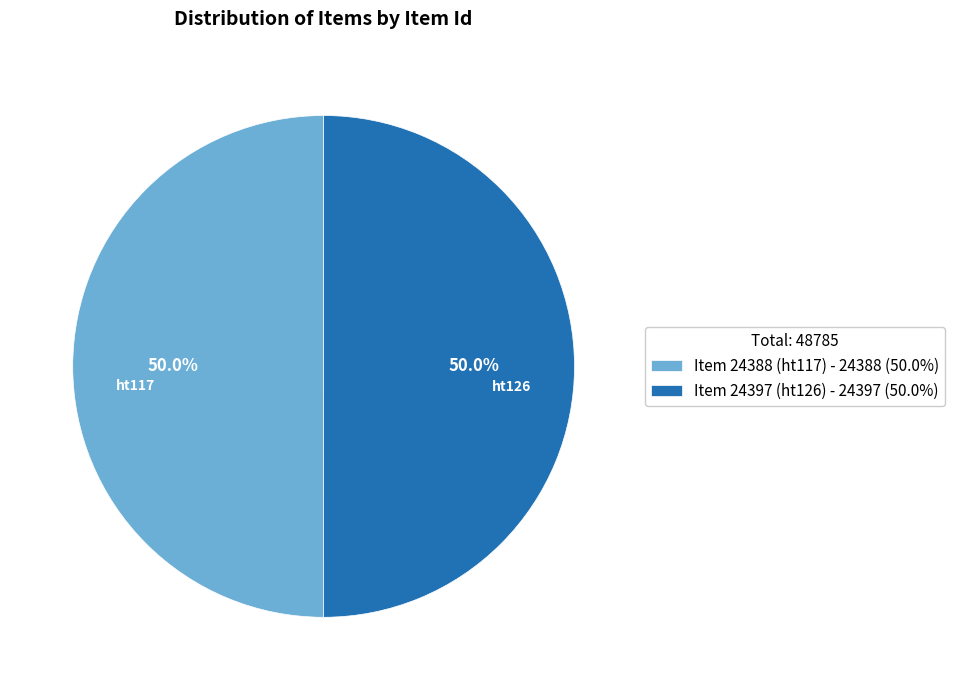

What portion of the pie excludes Item 24397 (ht126)?

50.0%